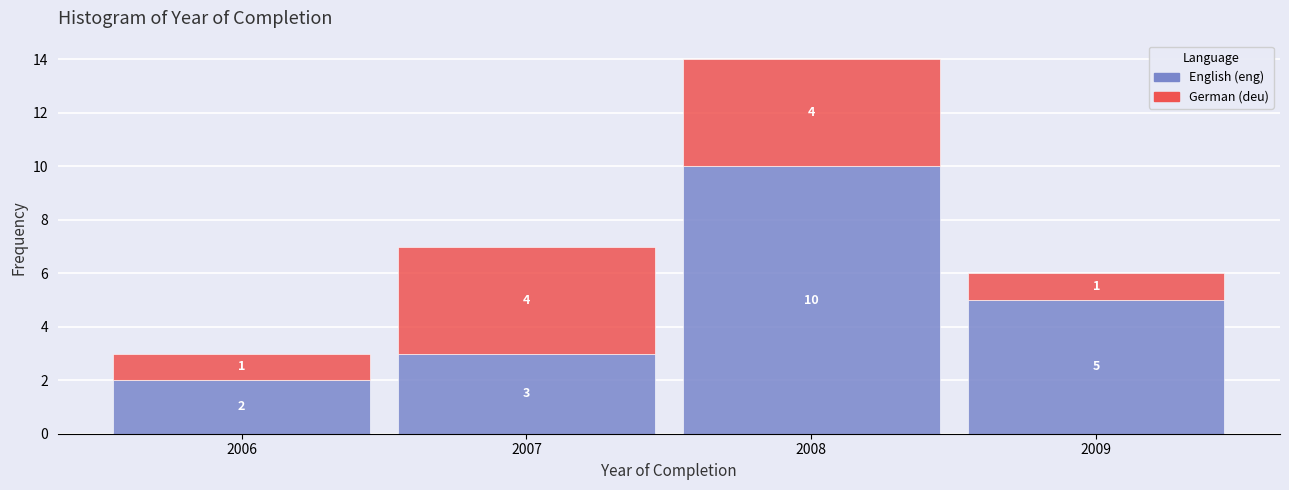

Which range on the x-axis has the tallest stacked bar (by total height)?

2007.5 to 2008.5